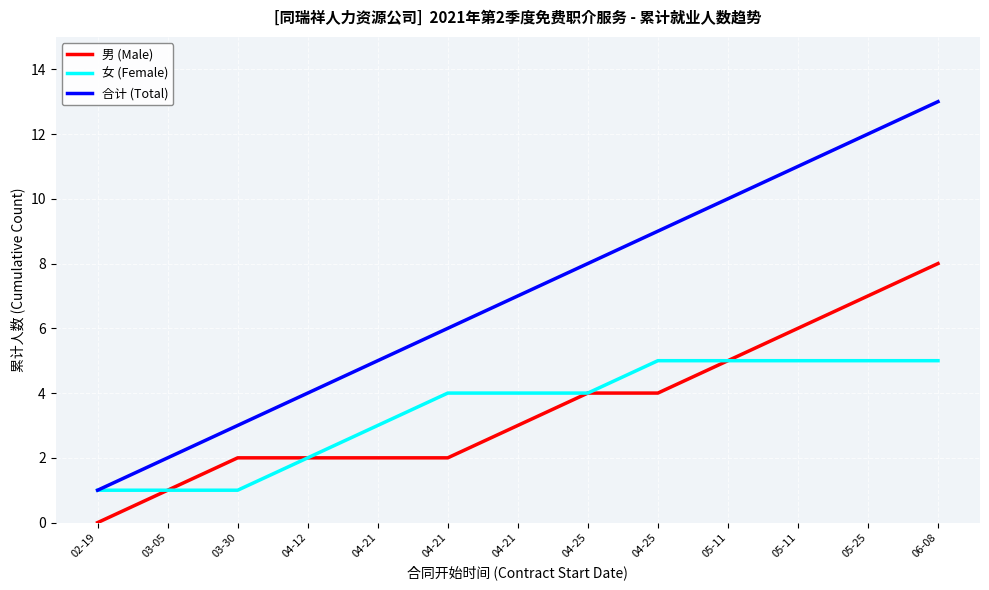

What are all the series names shown in the legend?

男 (Male), 女 (Female), 合计 (Total)